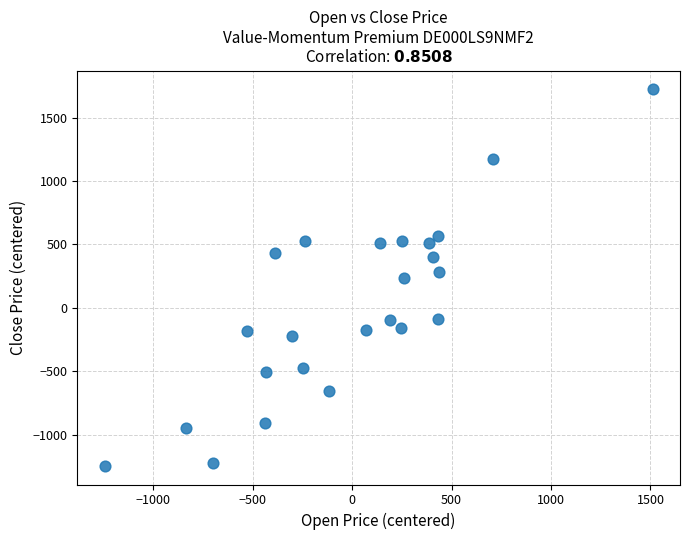

What is the range of X values (max minus min)?

2755.0